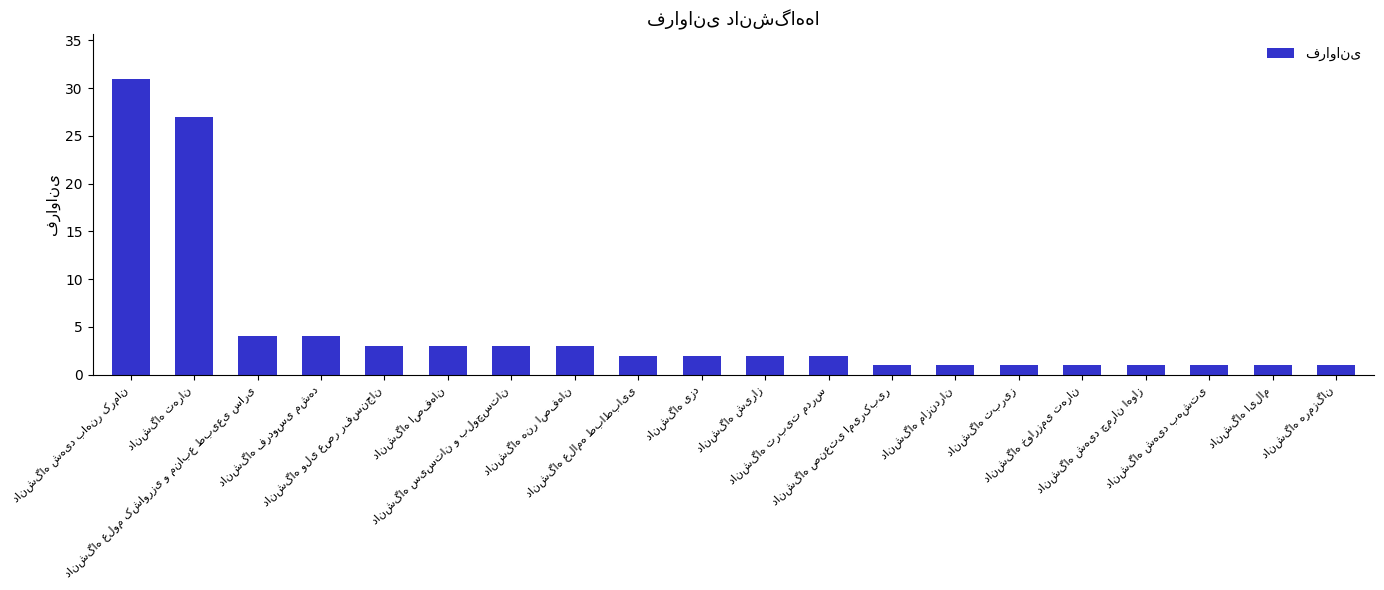

What is the value of the 17th bar from the left?

1